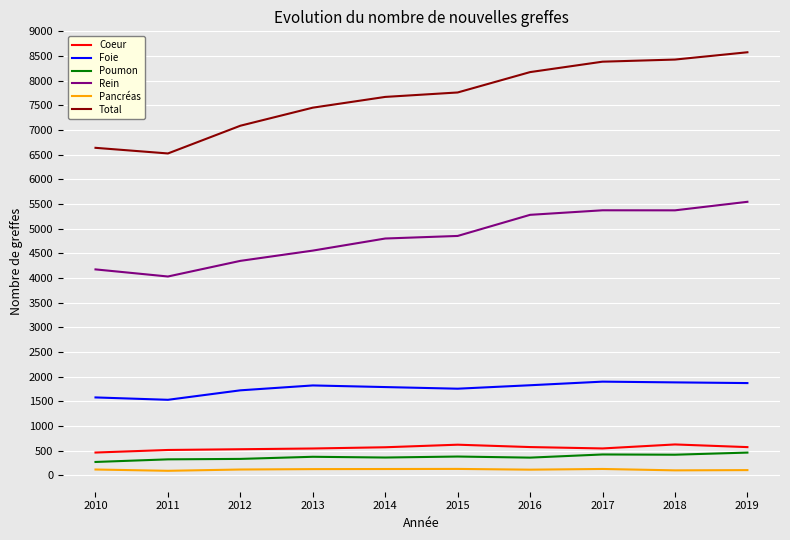

What is the maximum value for Coeur?

627